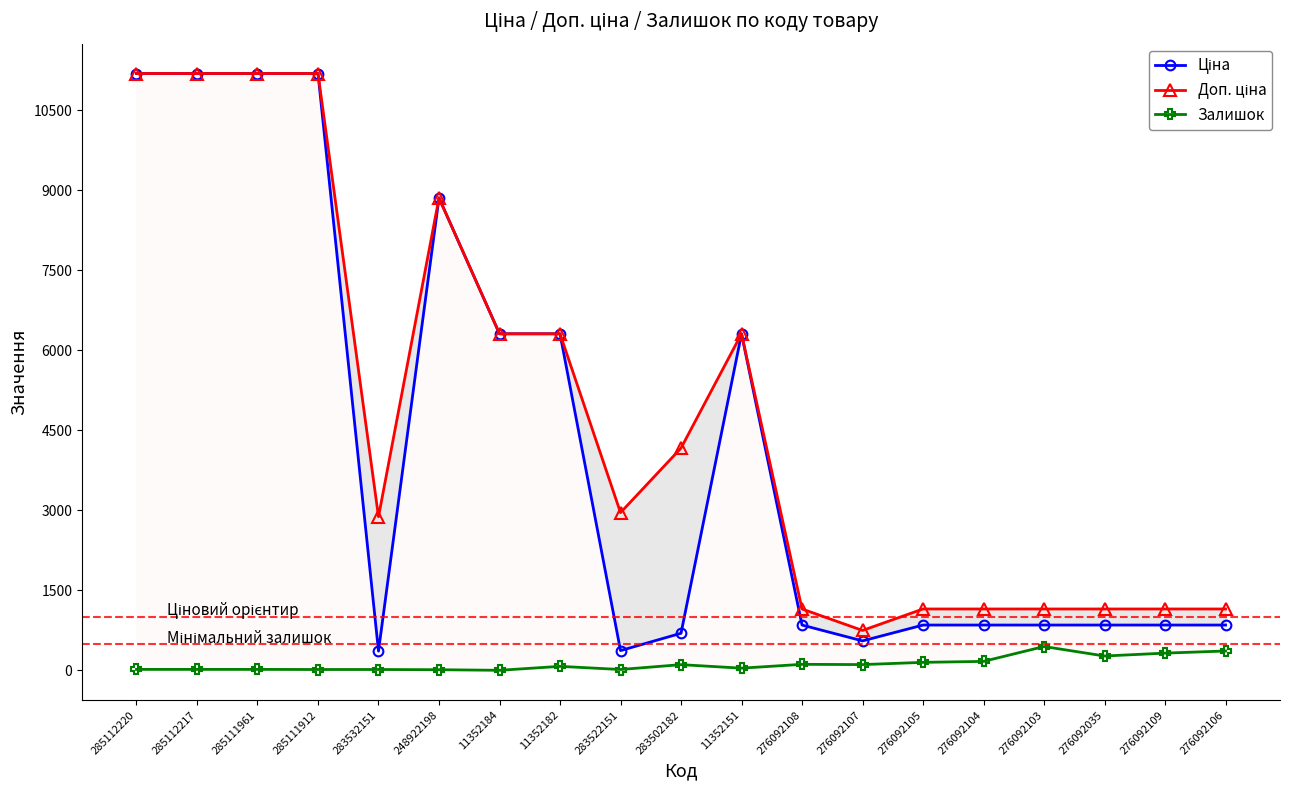

Reading left to right, what are all the values shown in this chart?

Ціна: 285112220=11188.2	285112217=11188.2	285111961=11188.2	285111912=11188.2	283532151=359.9	248922198=8856.7	11352184=6308.8	11352182=6308.8	283522151=369.5	283502182=694.3	11352151=6308.8	276092108=848.4	276092107=551.5	276092105=848.4	276092104=848.4	276092103=848.4	276092035=848.4	276092109=848.4	276092106=848.4
Доп. ціна: 285112220=11188.2	285112217=11188.2	285111961=11188.2	285111912=11188.2	283532151=2878.8	248922198=8856.7	11352184=6308.8	11352182=6308.8	283522151=2955.8	283502182=4165.6	11352151=6308.8	276092108=1149.7	276092107=747.0	276092105=1149.7	276092104=1149.7	276092103=1149.7	276092035=1149.7	276092109=1149.7	276092106=1149.7
Залишок: 285112220=17.0	285112217=17.0	285111961=17.0	285111912=15.0	283532151=15.0	248922198=11.0	11352184=0.0	11352182=74.0	283522151=15.0	283502182=106.0	11352151=40.0	276092108=112.0	276092107=107.0	276092105=149.0	276092104=167.0	276092103=446.0	276092035=268.0	276092109=322.0	276092106=362.0